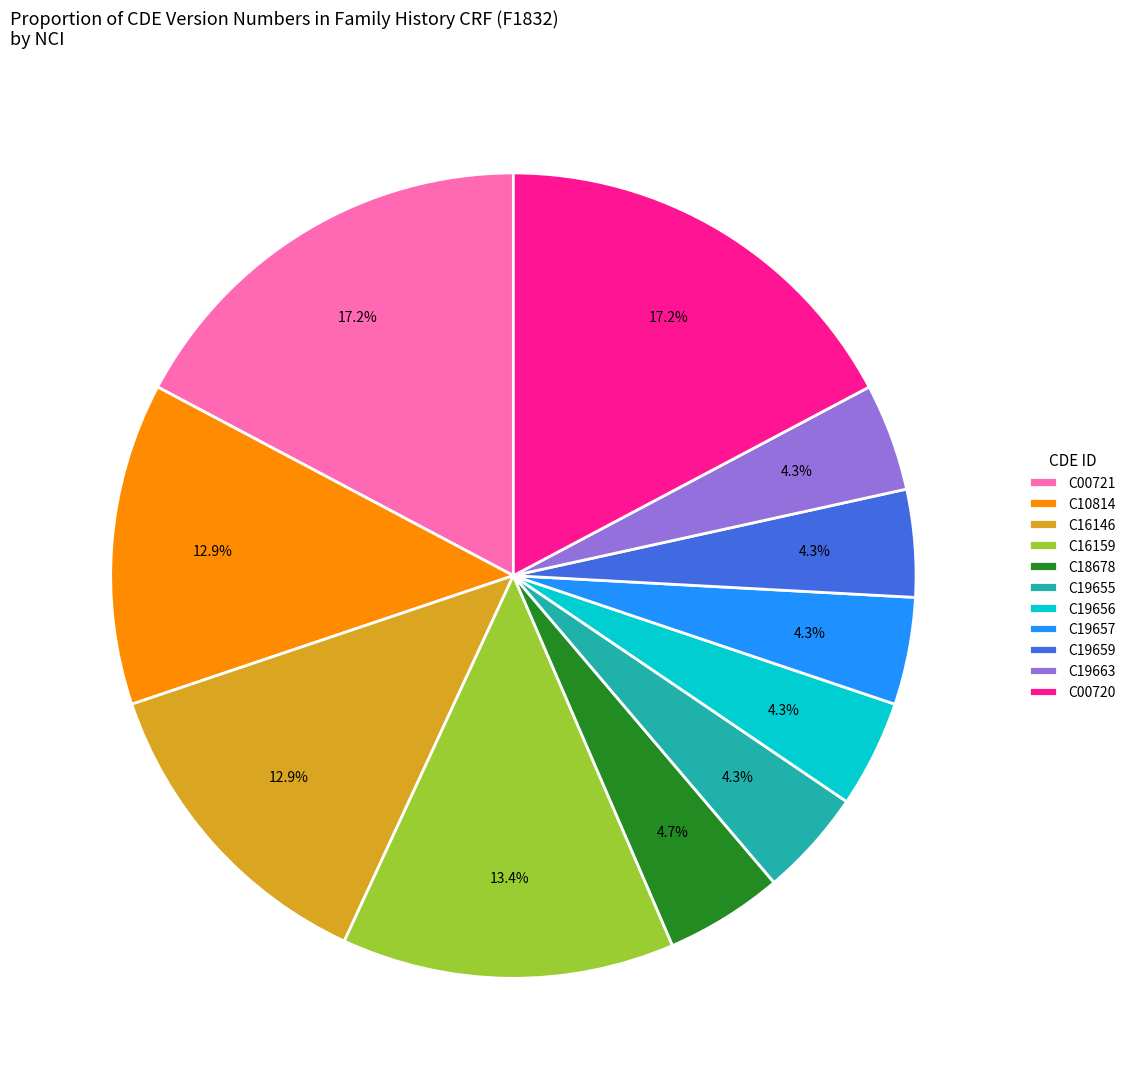

To the nearest percent, what is the difference between the C00720 and C19656 slice percentages?

13%